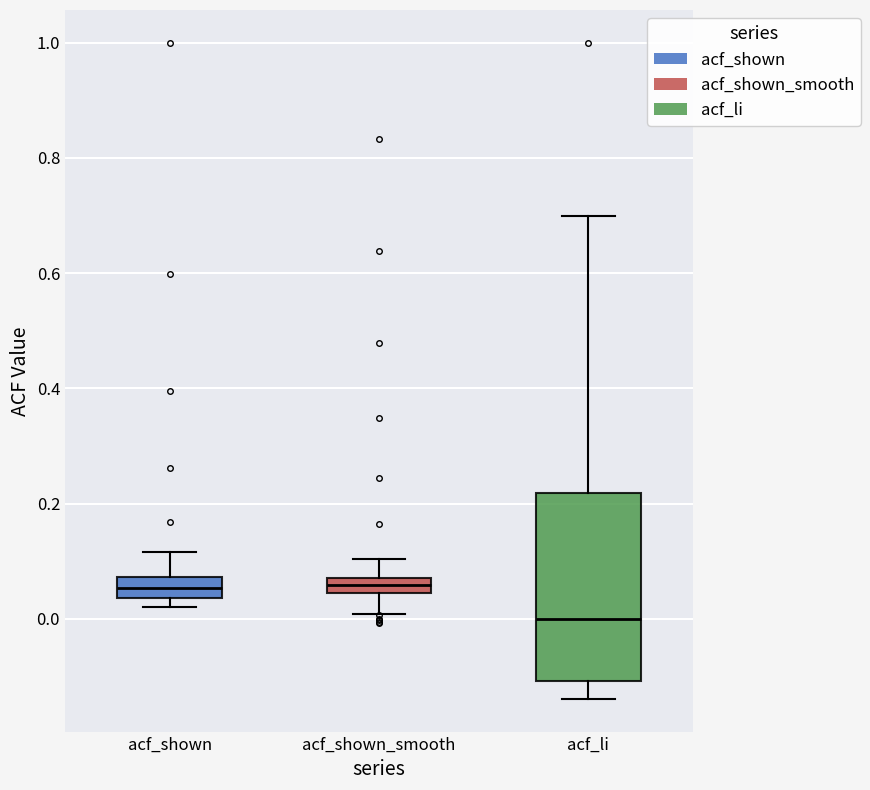

Which box is the tallest, from its lower edge to its upper edge?

acf_li